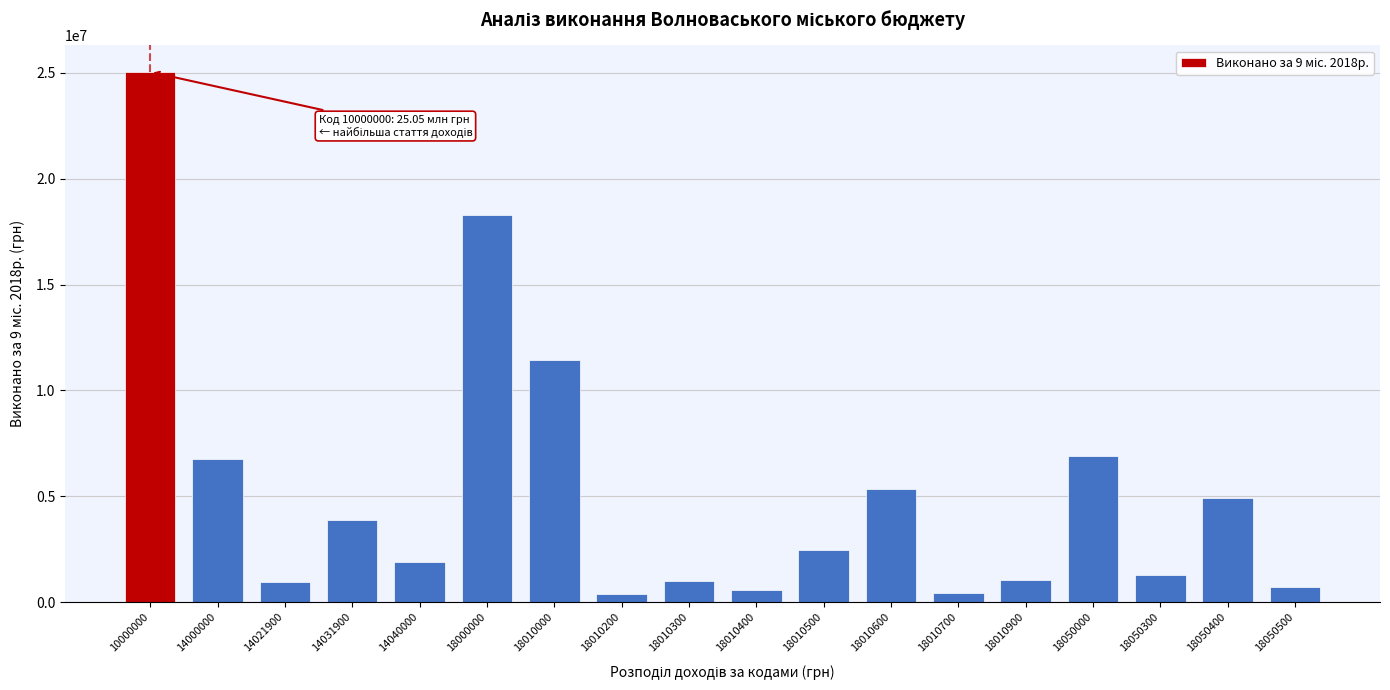

Is it true that the value at 18010600 is 7186609.8?

False